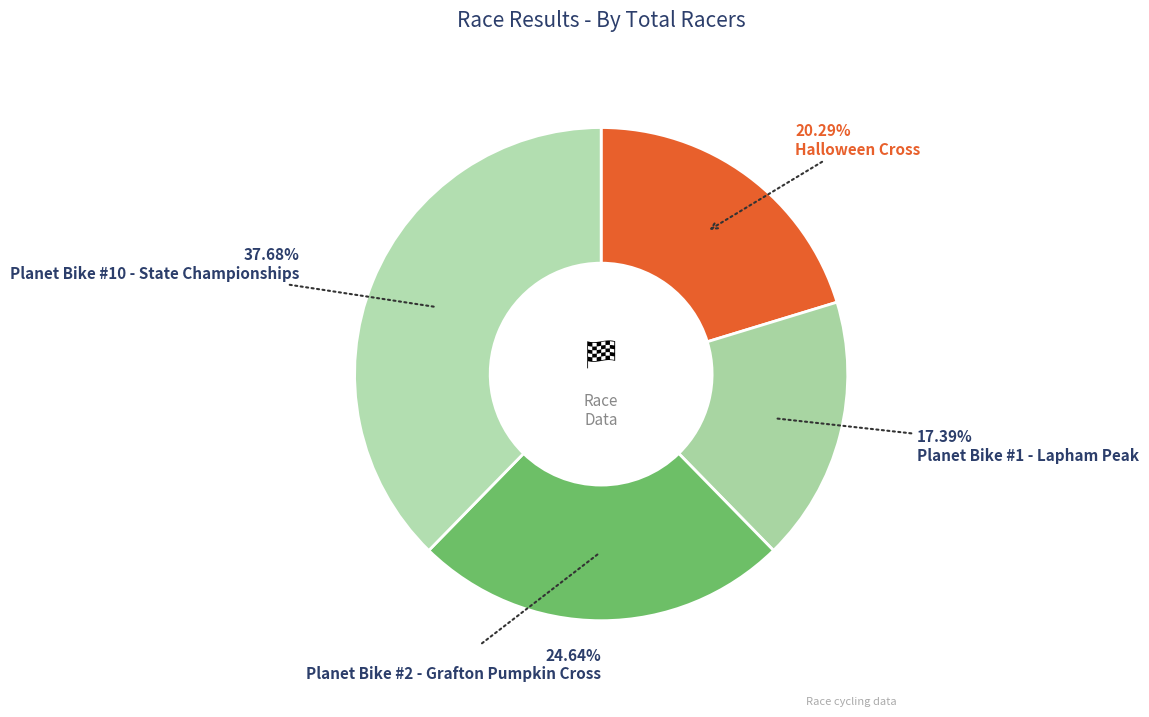

Which slice is the largest?

Planet Bike #10 - State Championships